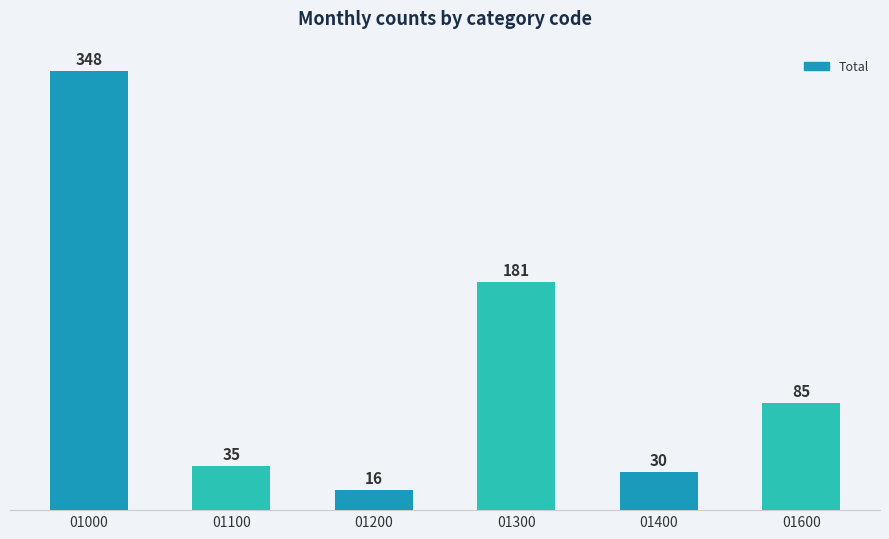

Approximately how many times larger is the value at 01200 compared to 01600?

0.2